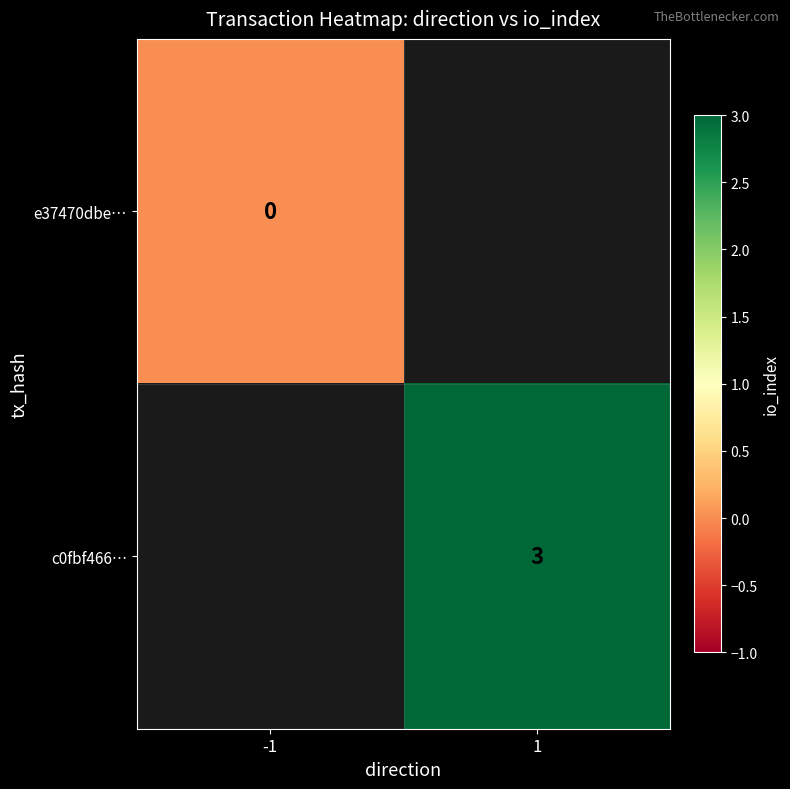

The c0fbf466… series shows 5 at 1. True or false?

False